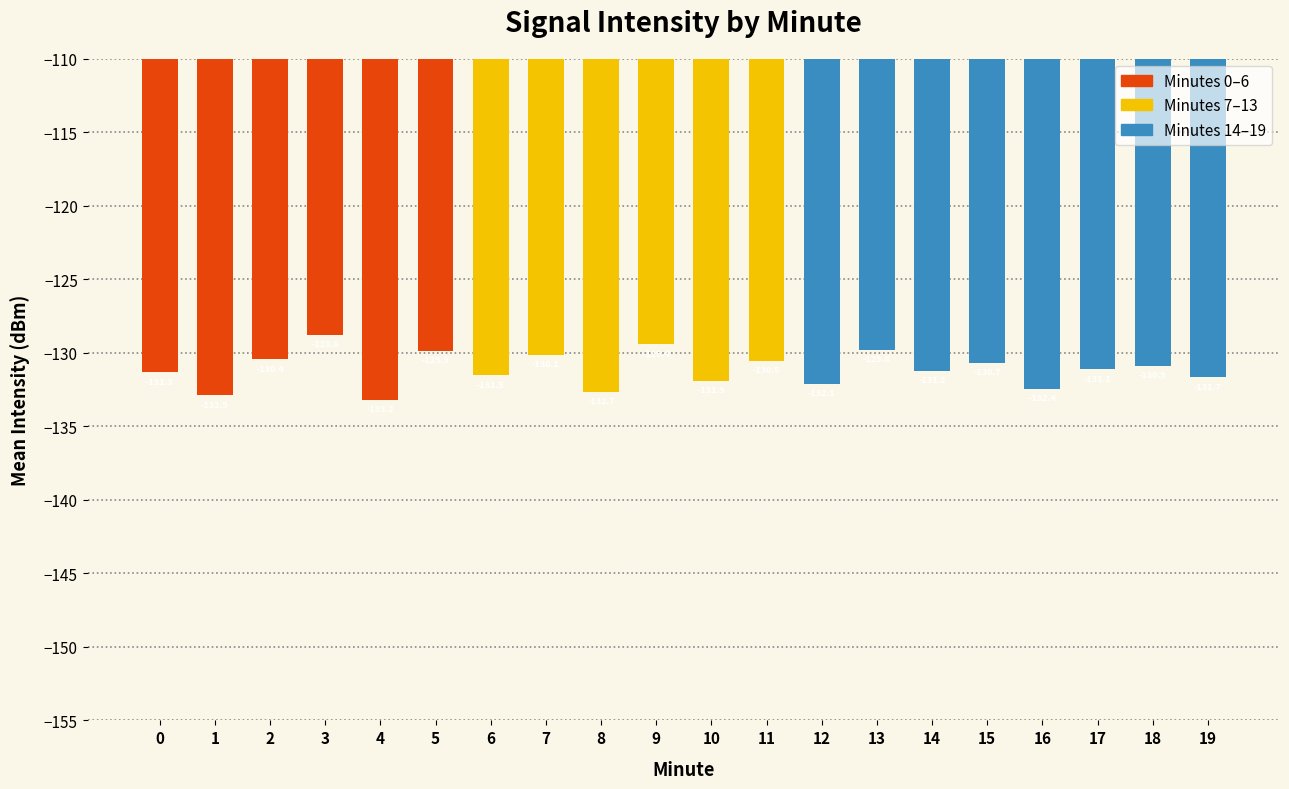

Which has a higher value, 18 or 15?

15